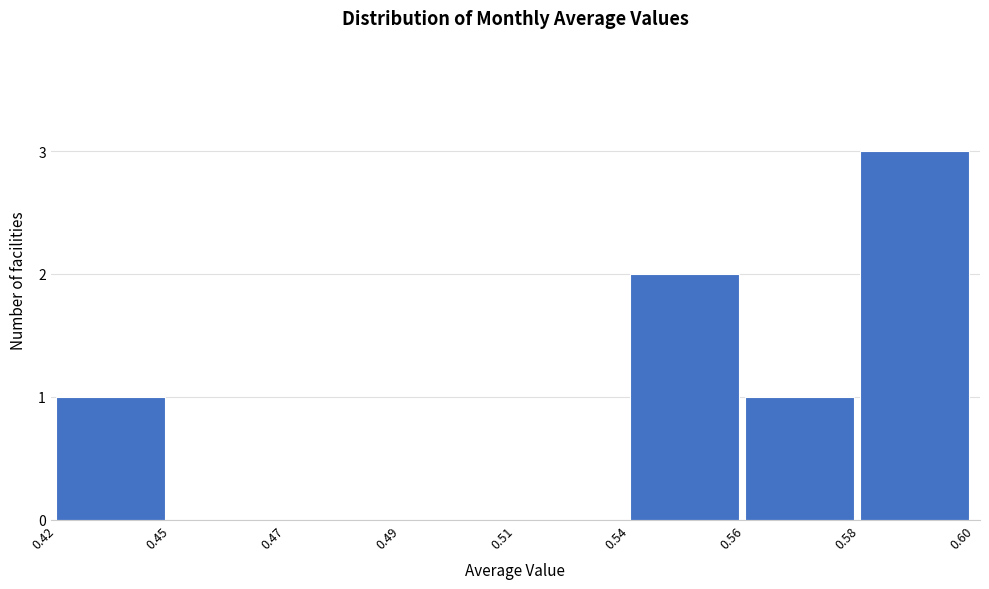

Reading right to left, what are all the values shown in this chart?

0.58=3	0.56=1	0.54=2	0.51=0	0.49=0	0.47=0	0.45=0	0.42=1